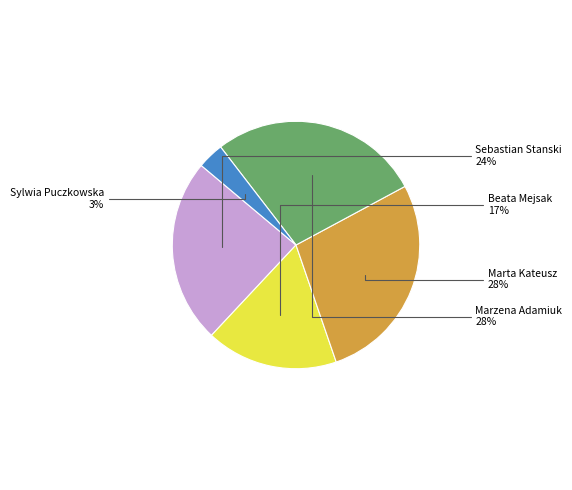

To the nearest percent, what is the combined percentage of Sebastian Stanski and Marzena Adamiuk?

52%